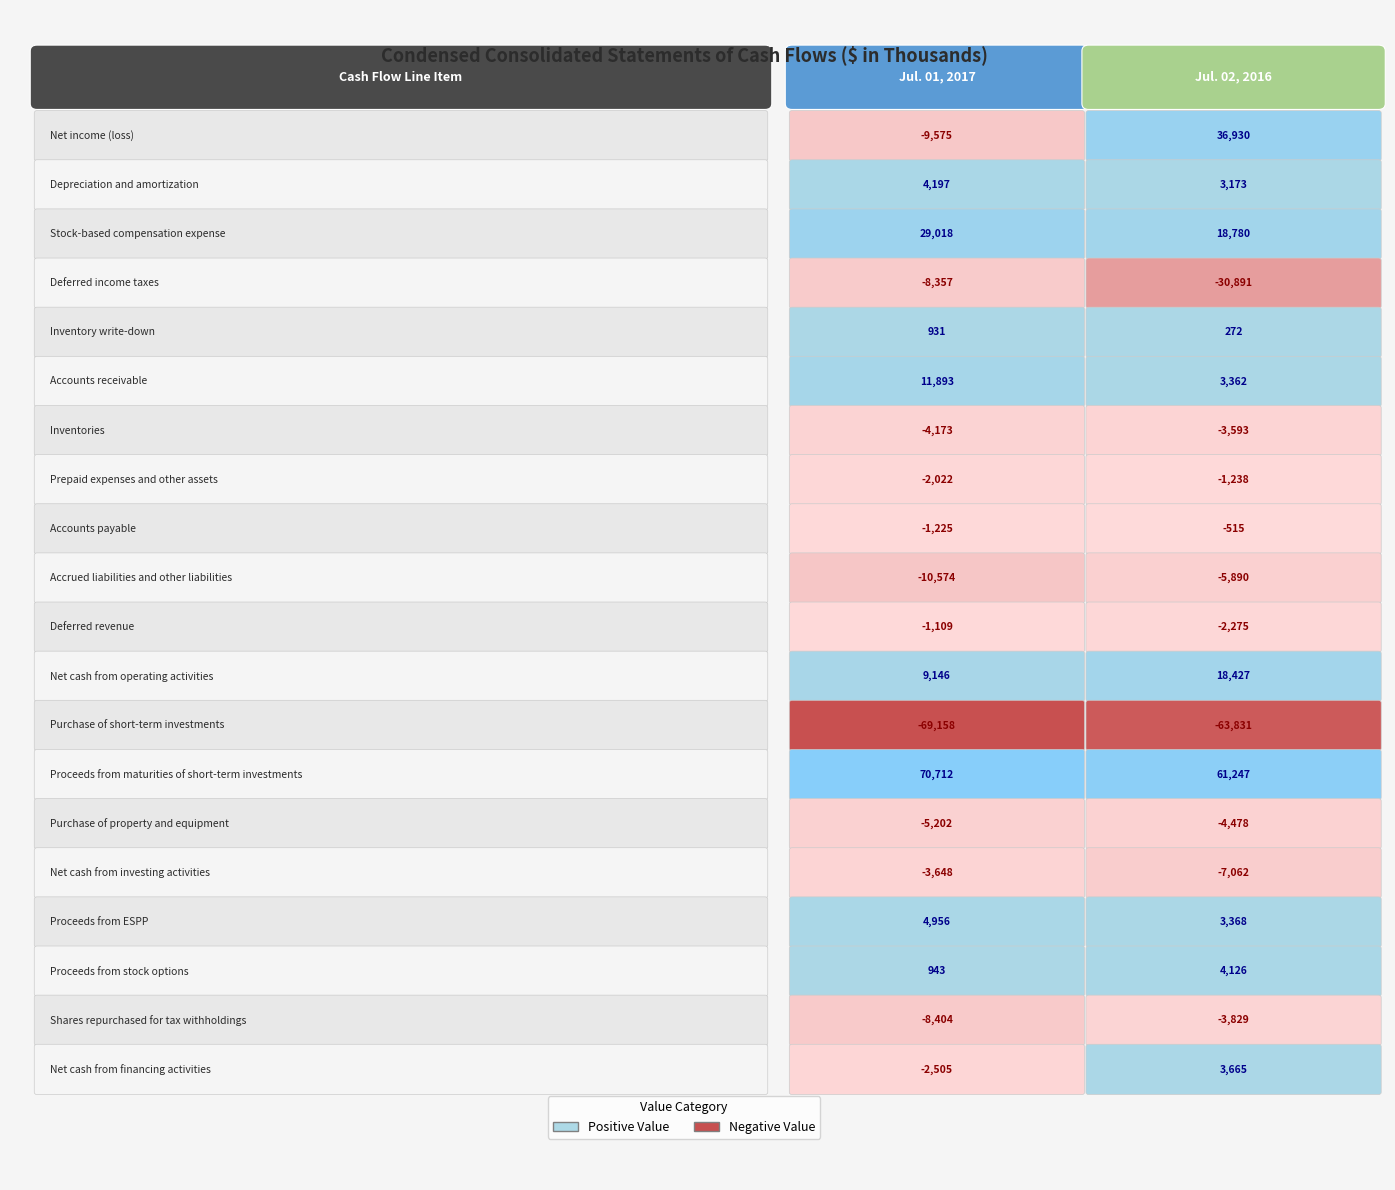

Rank the series at 13 from lowest to highest value.

Jul. 02, 2016, Jul. 01, 2017